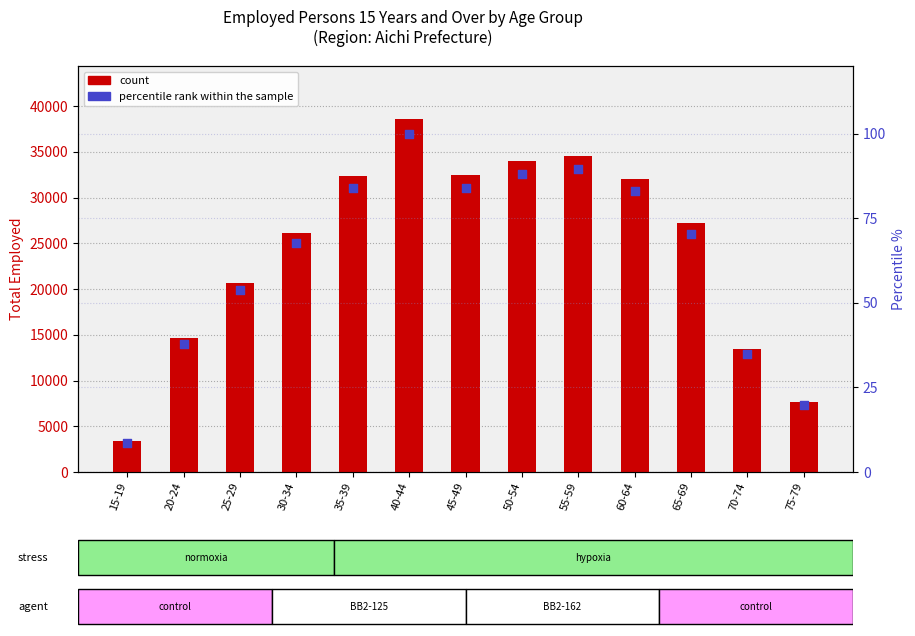

Which series contains the highest Y value?

count